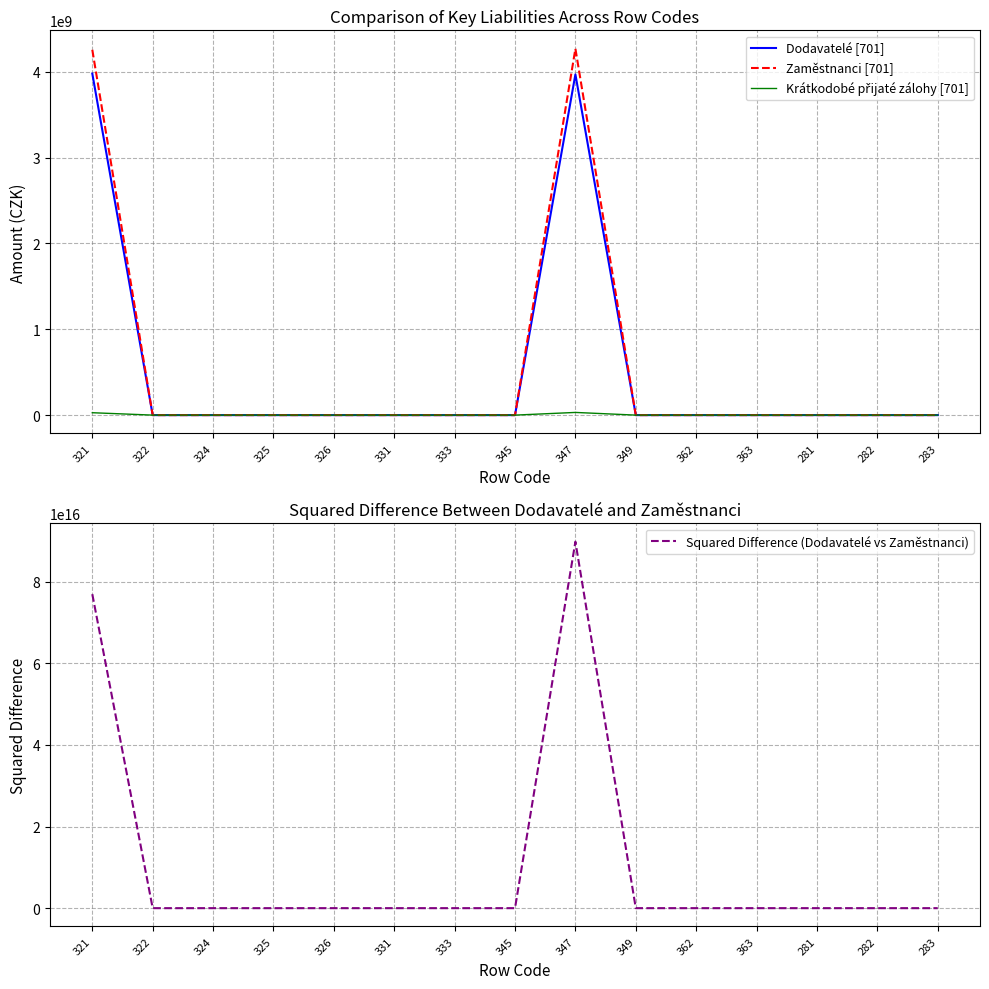

True or false: Zaměstnanci [701] and Dodavatelé [701] cross at least once.

False